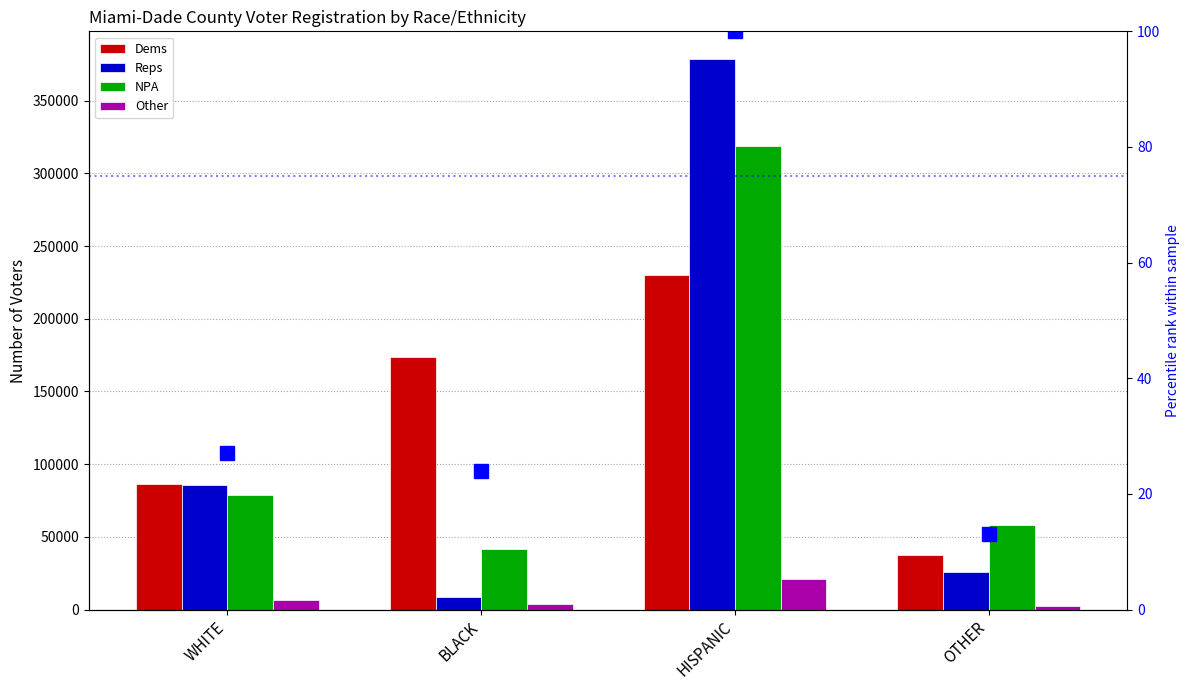

What is the lowest value of the Dems series?

37547.0